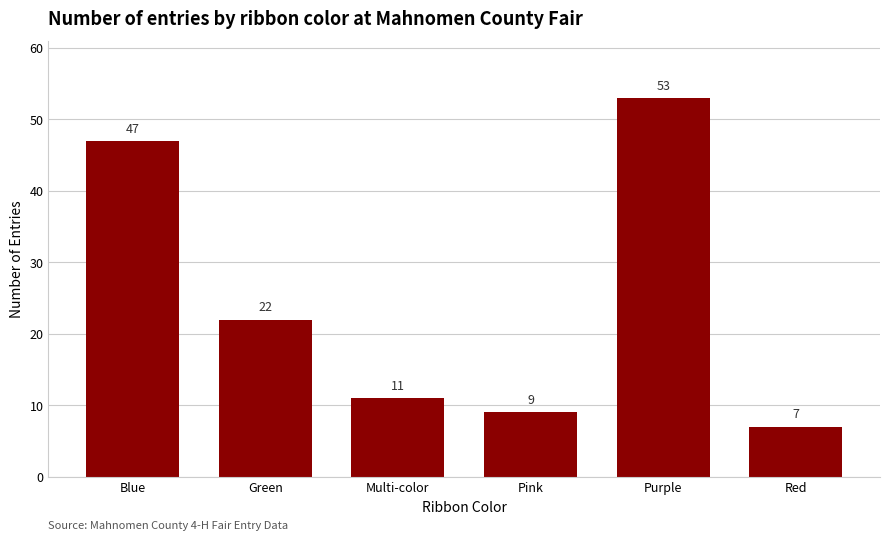

Reading right to left, transcribe all the data shown in this chart.

7	53	9	11	22	47